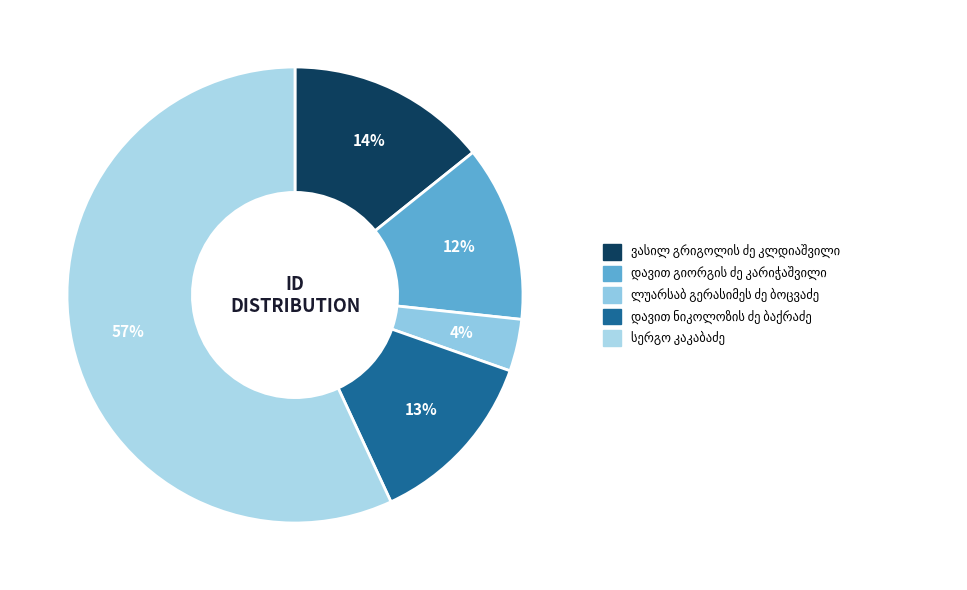

To the nearest percent, what portion does ლუარსაბ გერასიმეს ძე ბოცვაძე represent?

4%